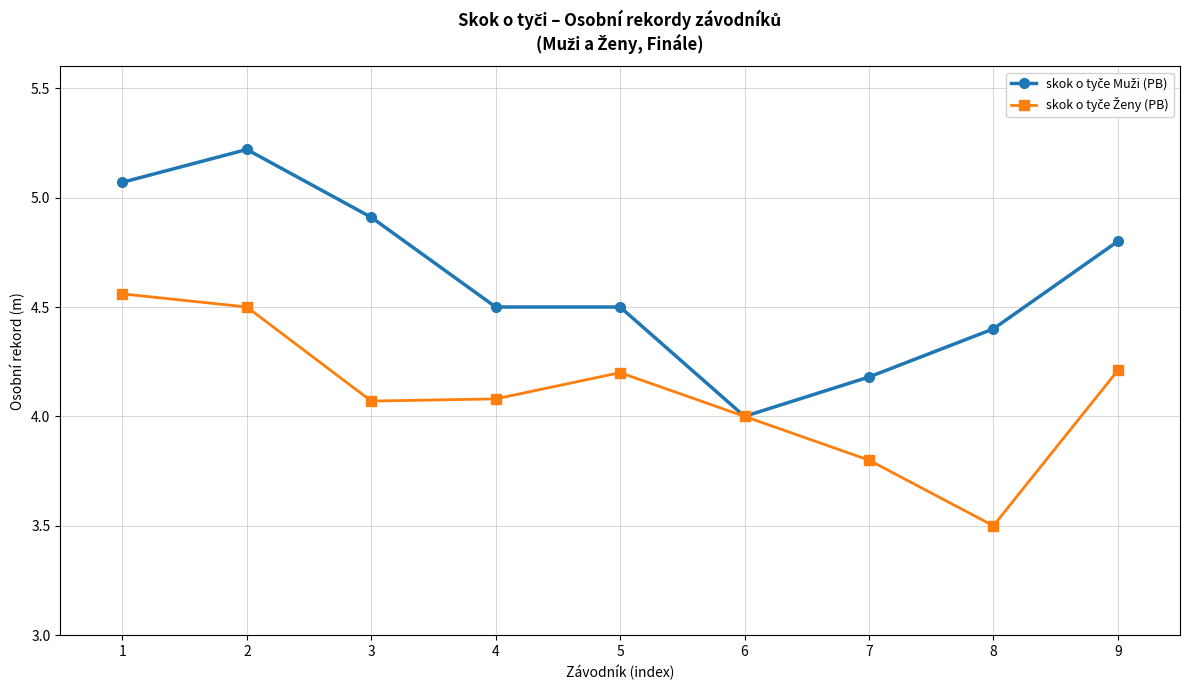

What is the spread (max minus min) of values at 1?

0.5